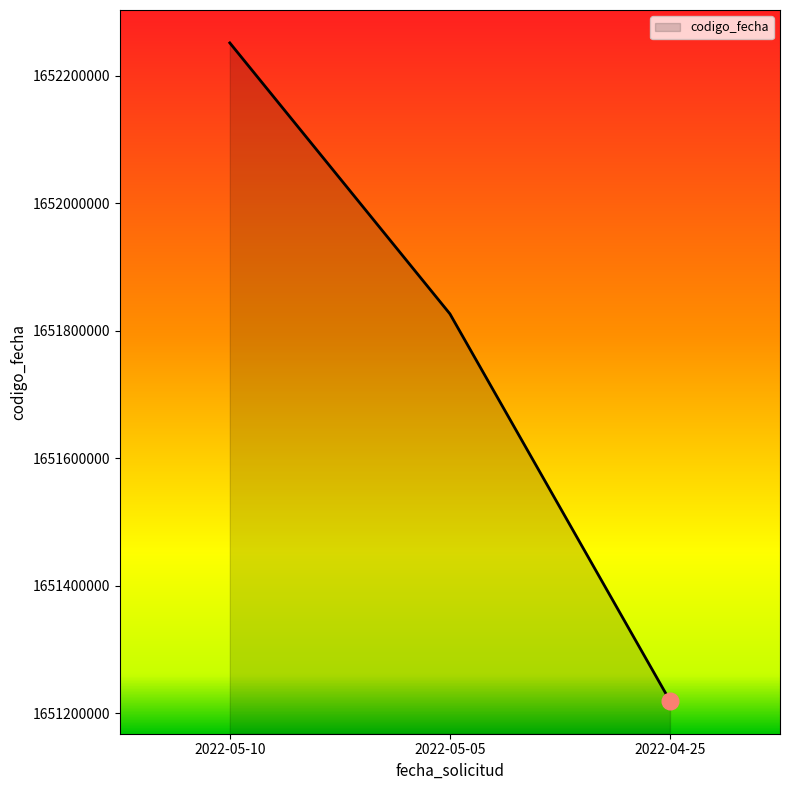

At which category does the chart reach its peak across all series?

2022-05-10